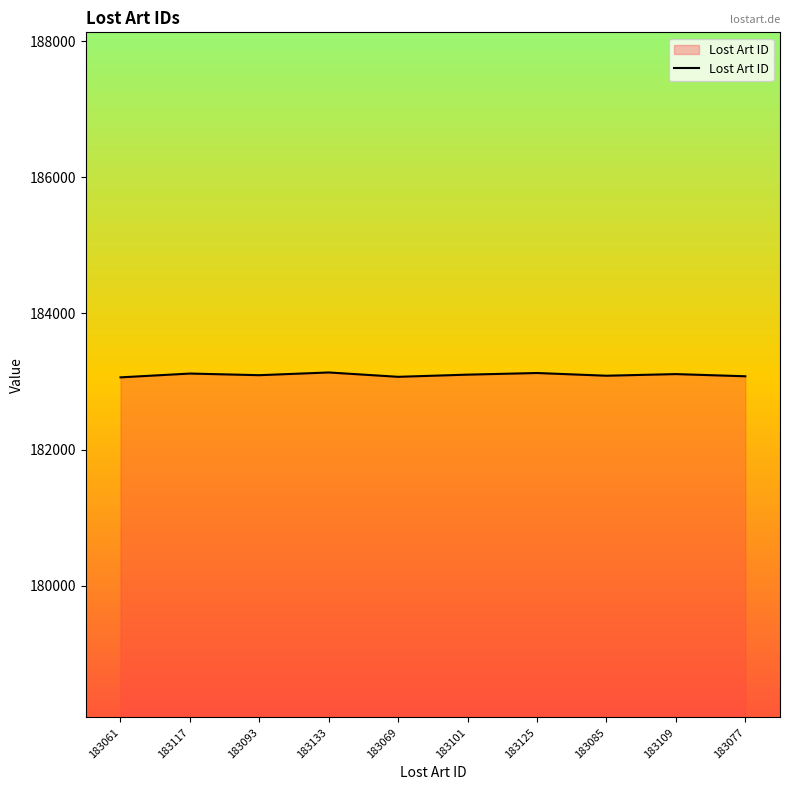

True or false: the data shows 81310 at 183117.

False